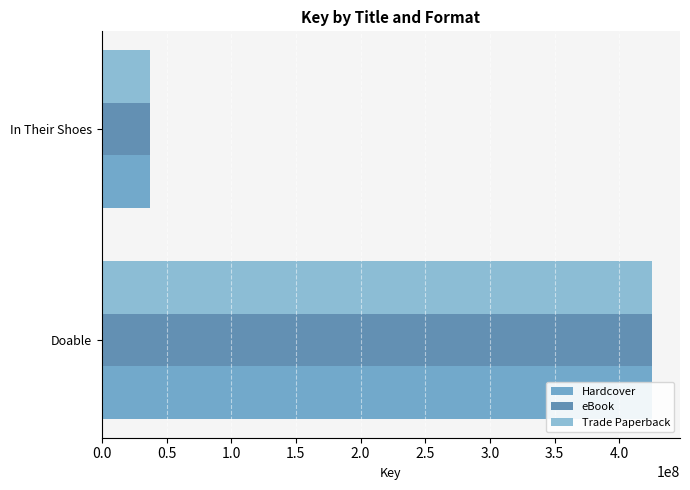

Reading left to right, list all the values displayed in this chart.

Hardcover: 425620795	37558229
eBook: 425620795	37558229
Trade Paperback: 425620795	37558229